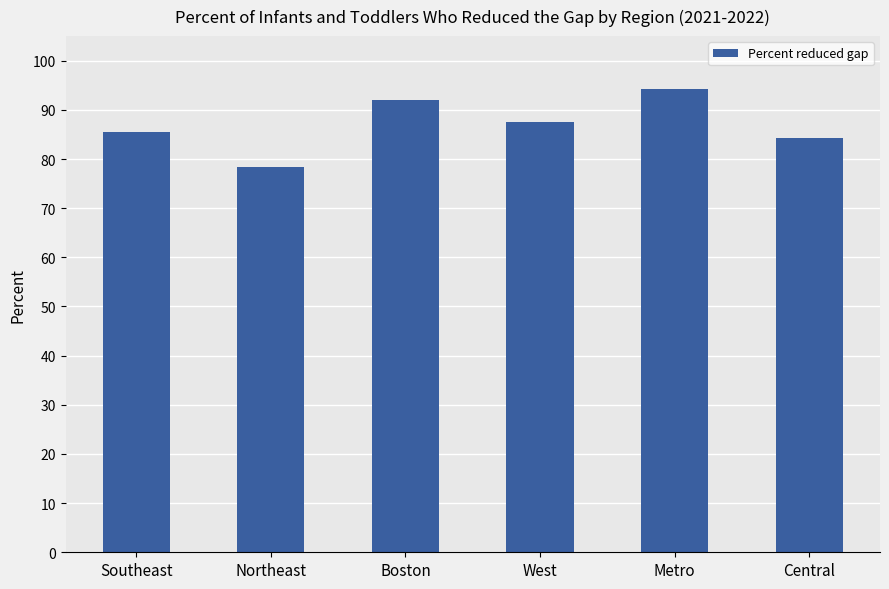

What is the label of the 6th bar from the right?

Southeast